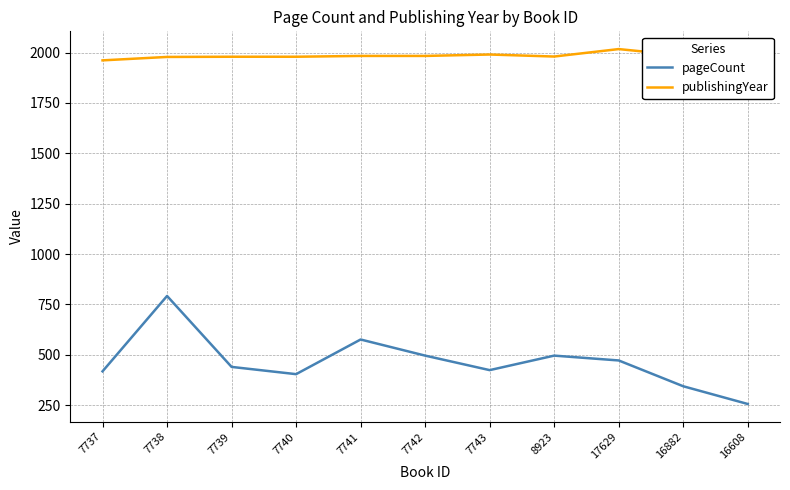

The pageCount series shows 1366 at 7738. True or false?

False